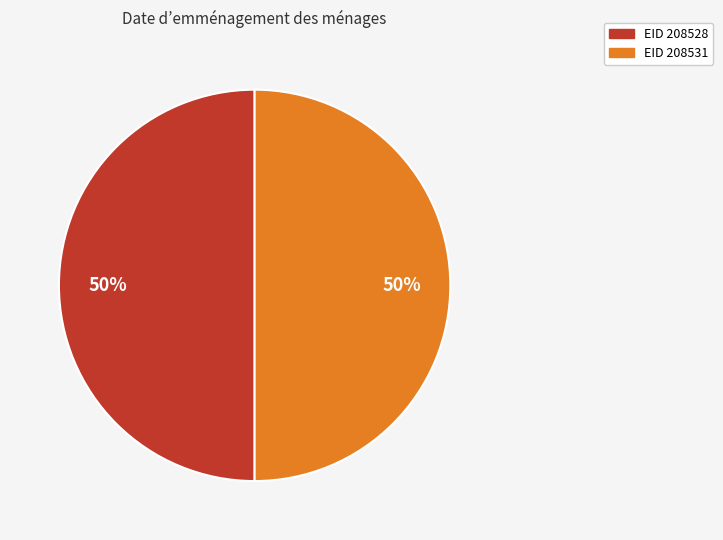

To the nearest percent, what is the average slice percentage?

50%